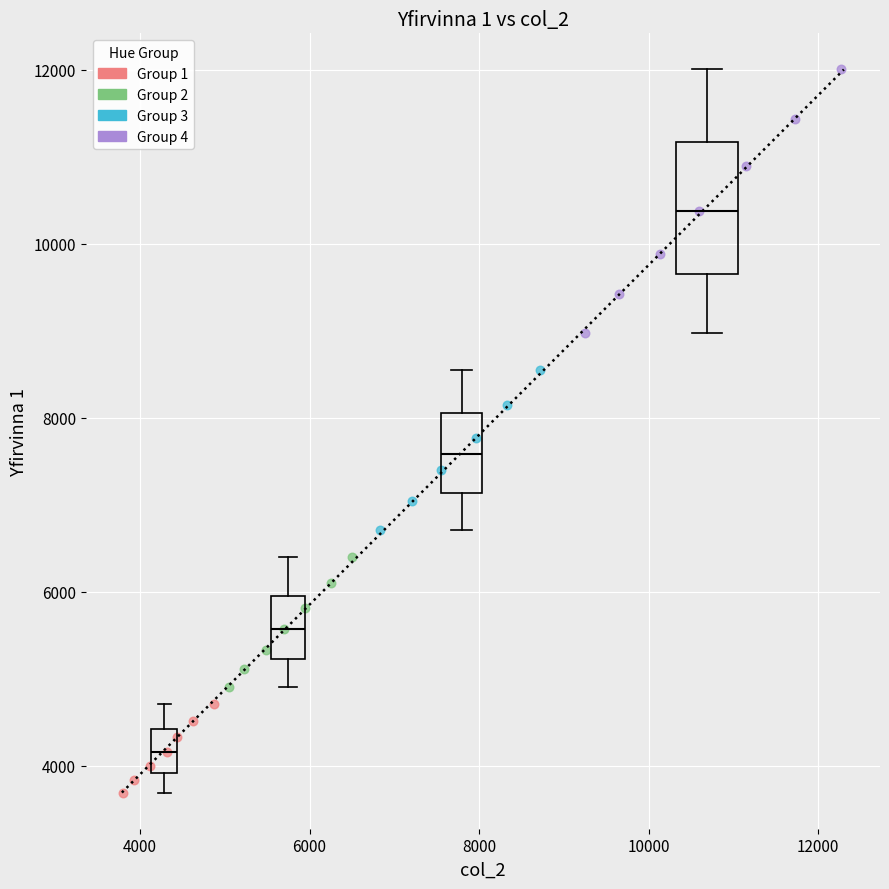

Which series reaches the maximum Y coordinate?

Group 4